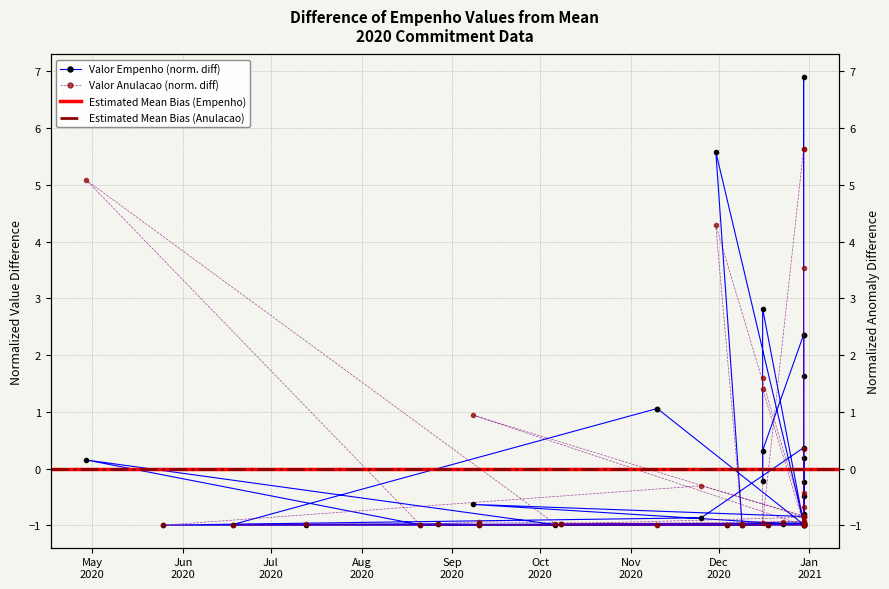

True or false: Valor empenho has a value of 1.8 at 32.

False